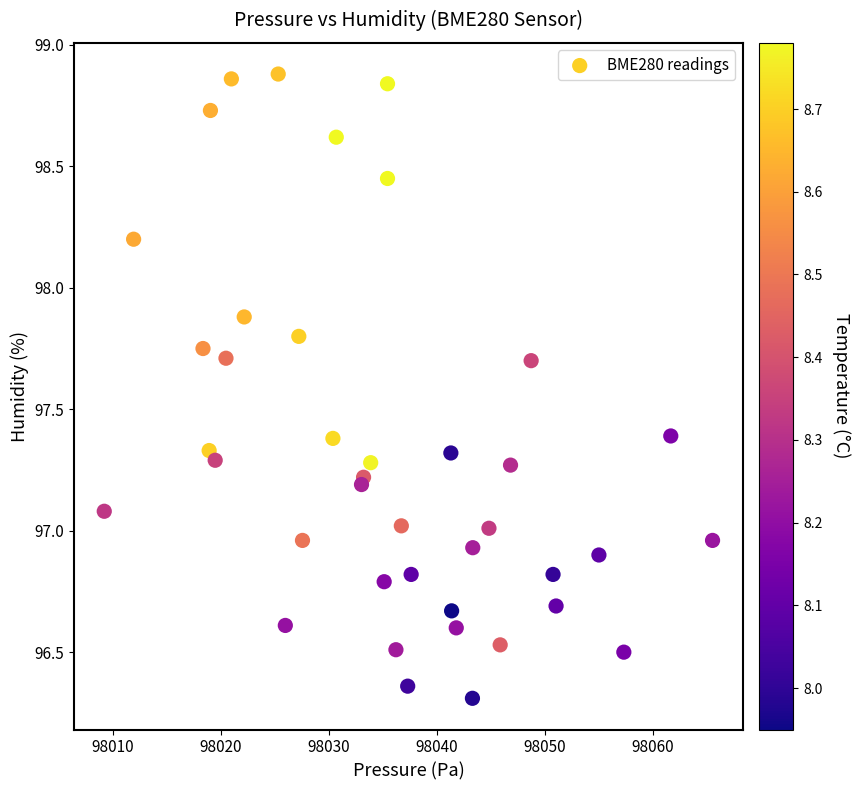

What is the range of X values (max minus min)?

56.4